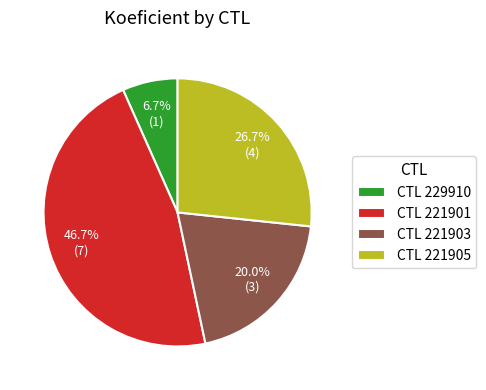

Which slice is the smallest?

CTL 229910